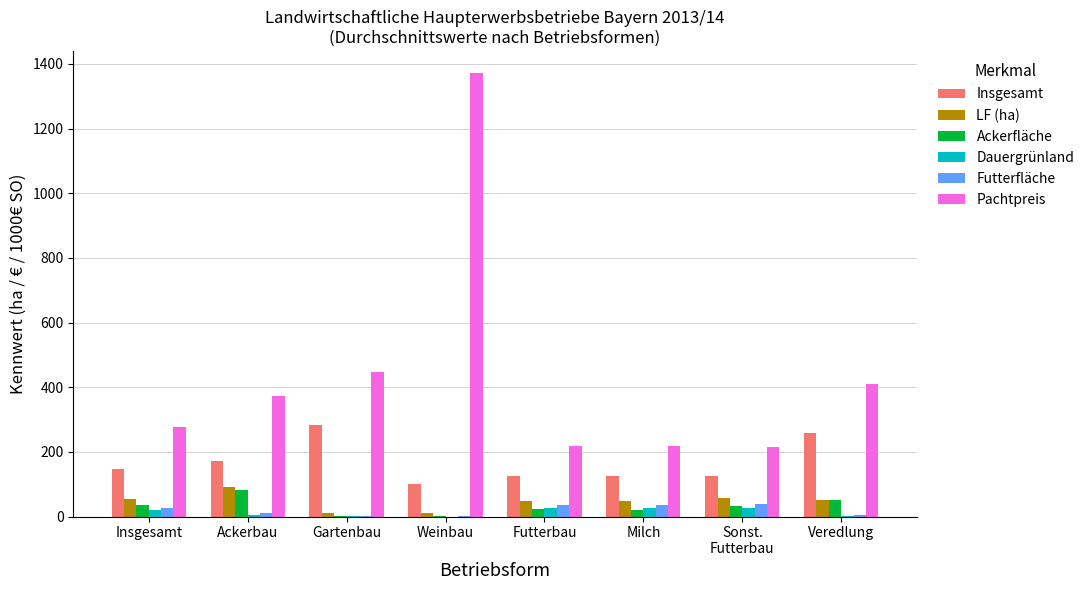

What is the approximate value of Futterfläche at Veredlung?

6.1